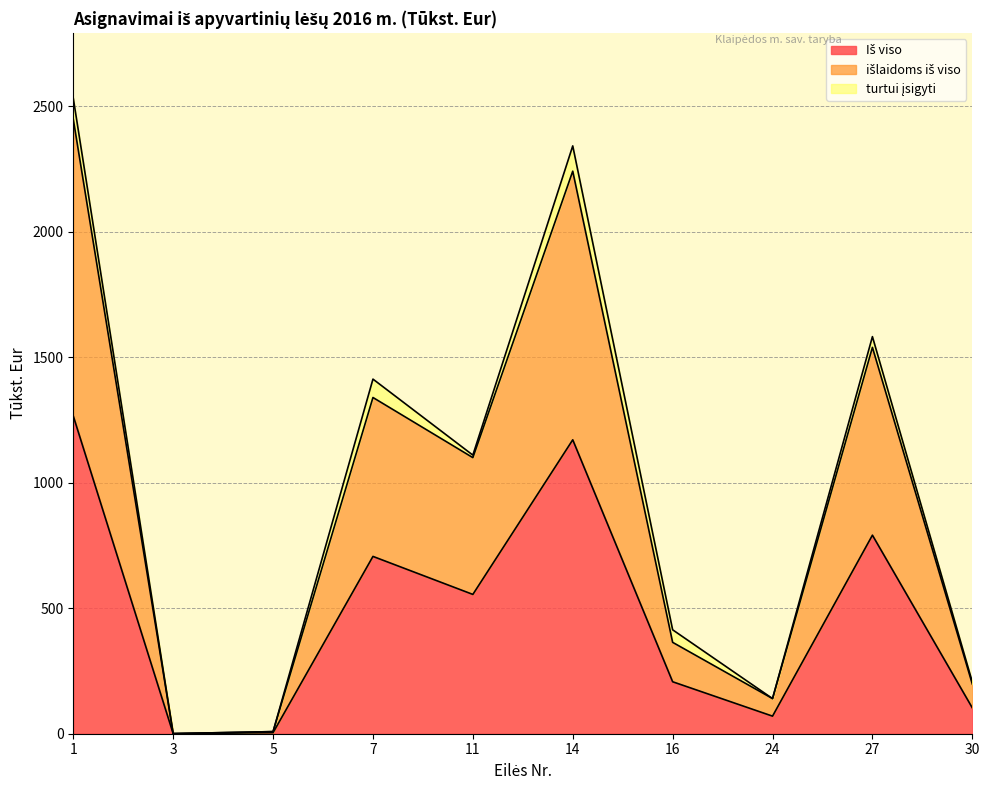

What is the total value across all series at 3?

0.4